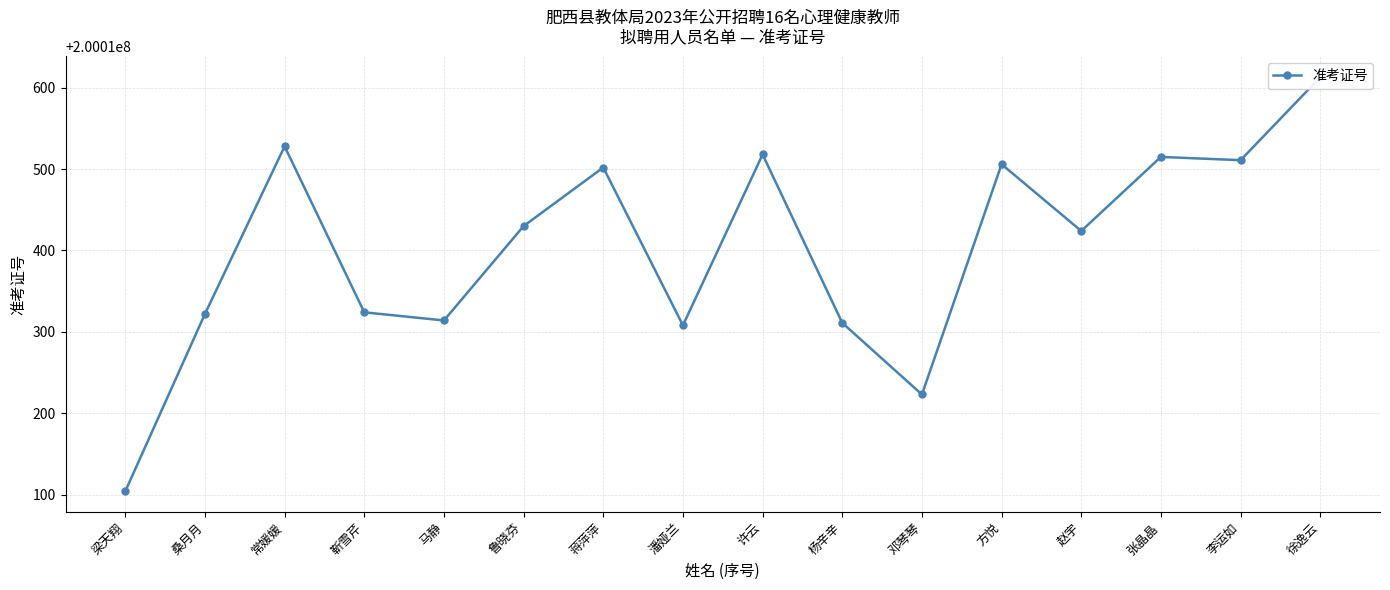

What is the sum of the values at 常媛媛 and 杨辛辛?

400020839